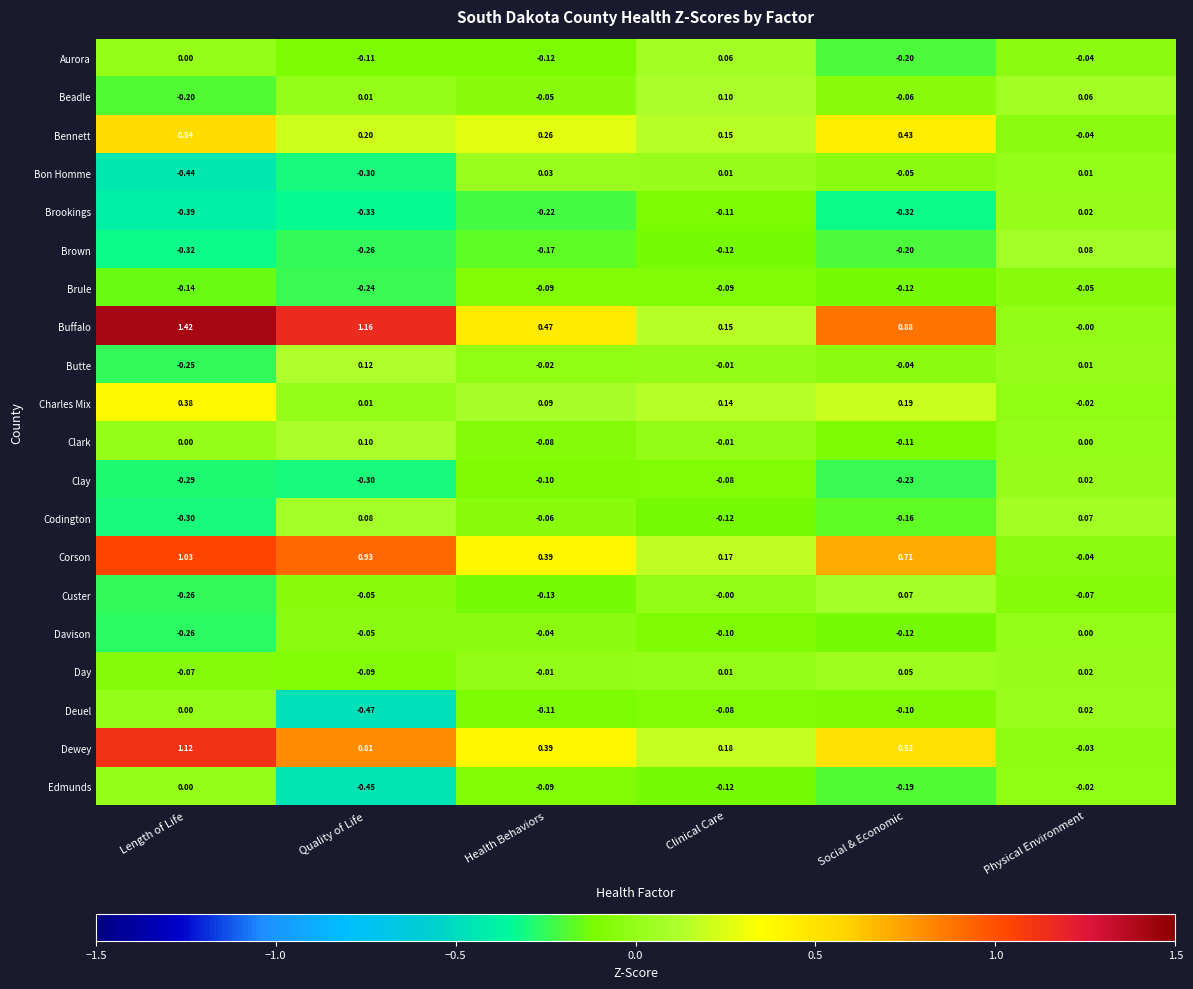

How many data points in Clay are above 0?

1